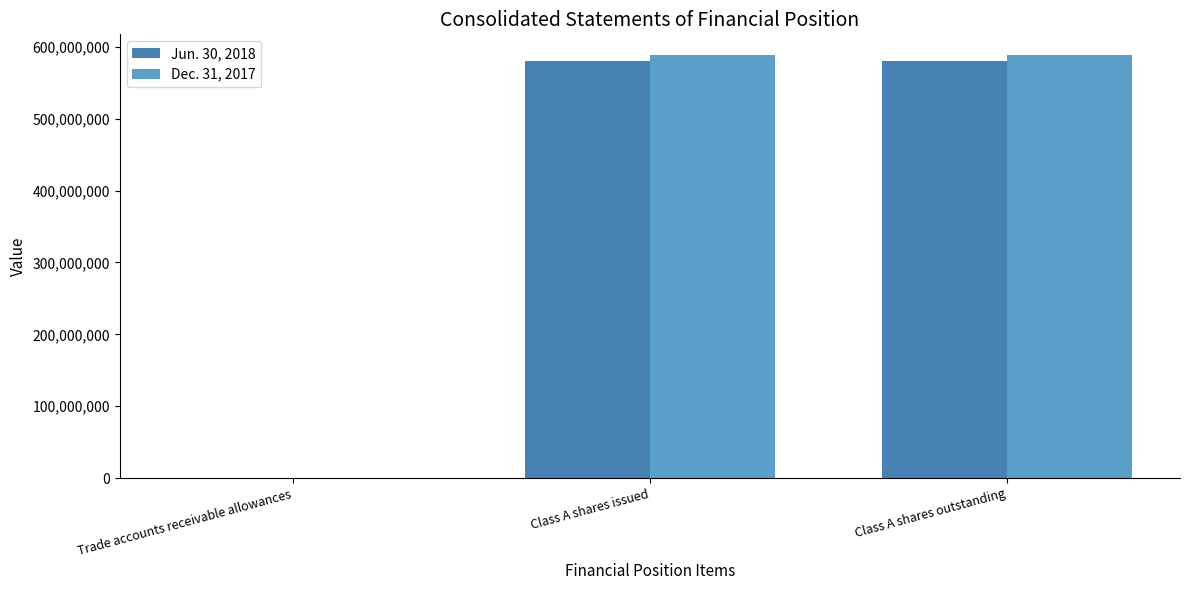

True or false: Dec. 31, 2017 has a value of 65 at Trade accounts receivable allowances.

True